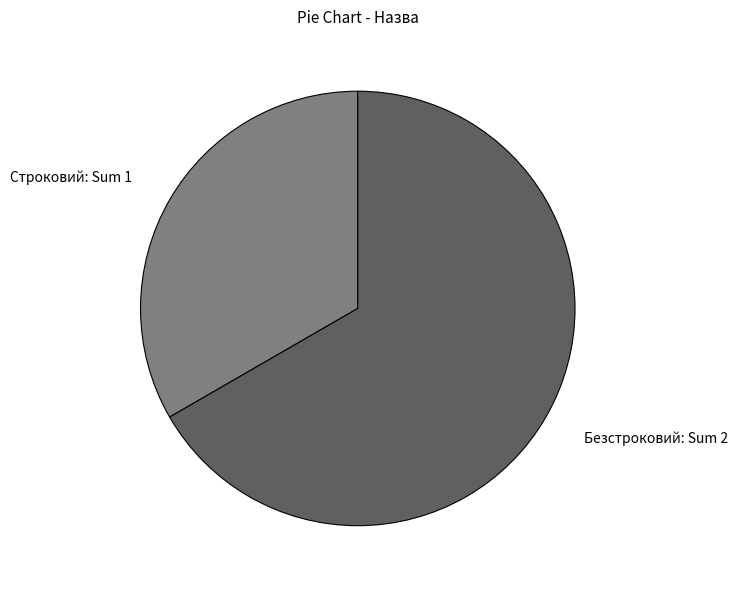

True or false: Строковий accounts for 33% of the total.

True